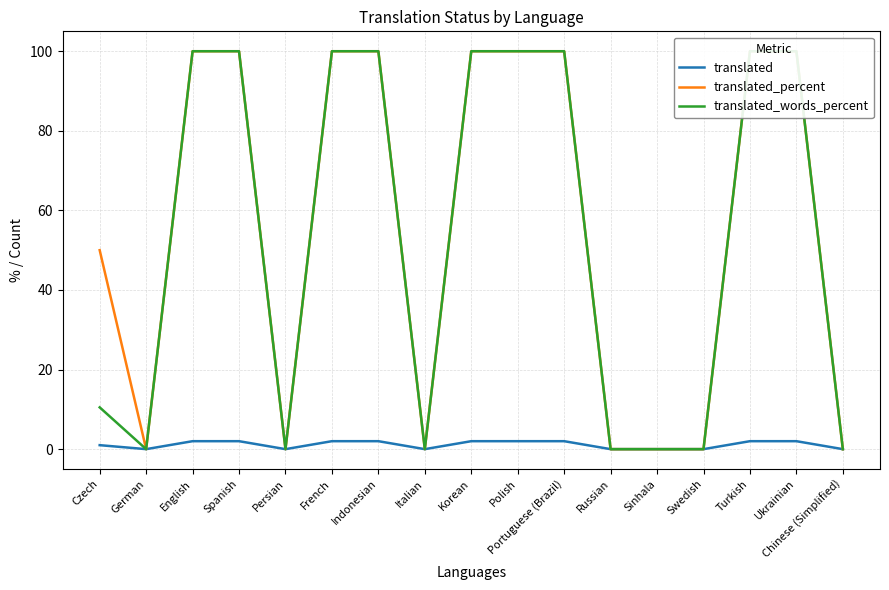

What is the label of the 6th point from the right?

Russian